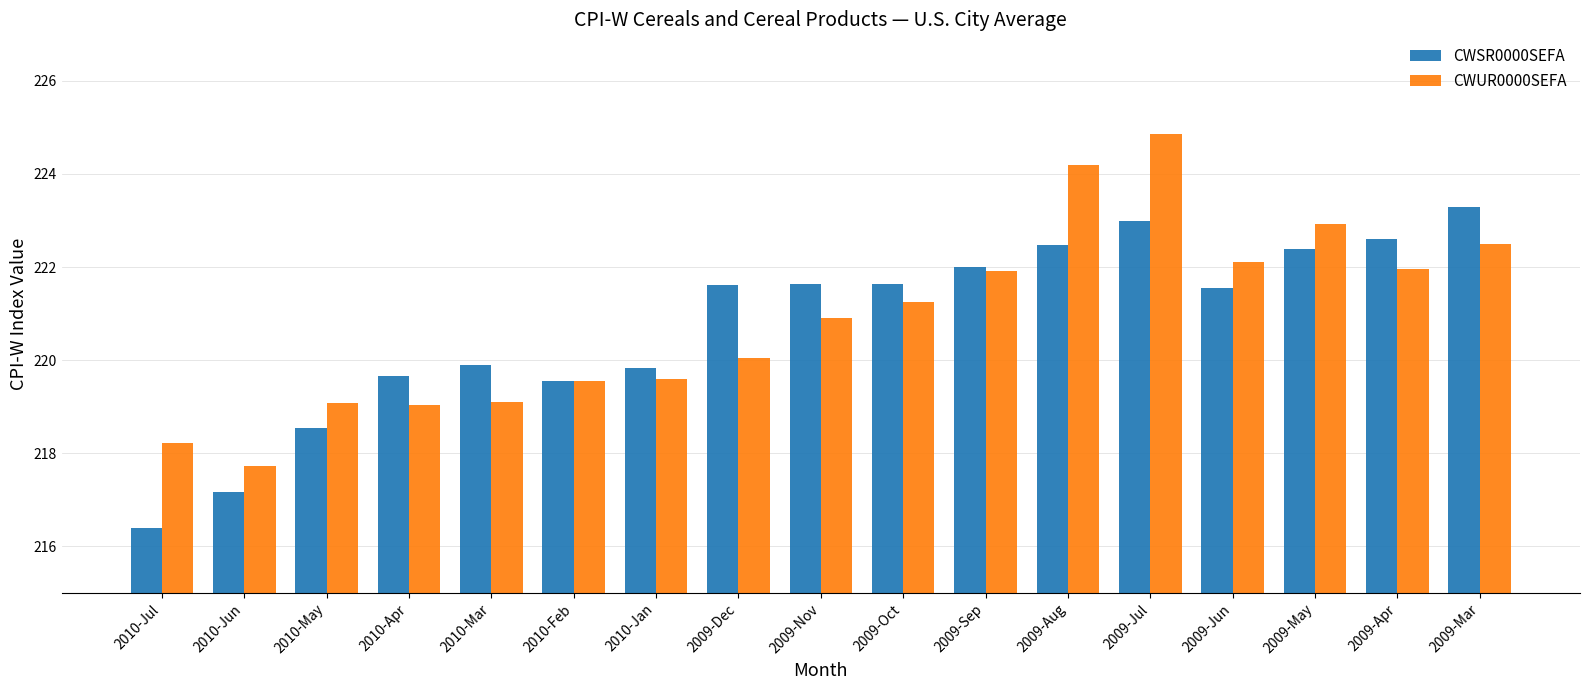

Rank the series by their maximum value, from lowest to highest.

CWSR0000SEFA, CWUR0000SEFA